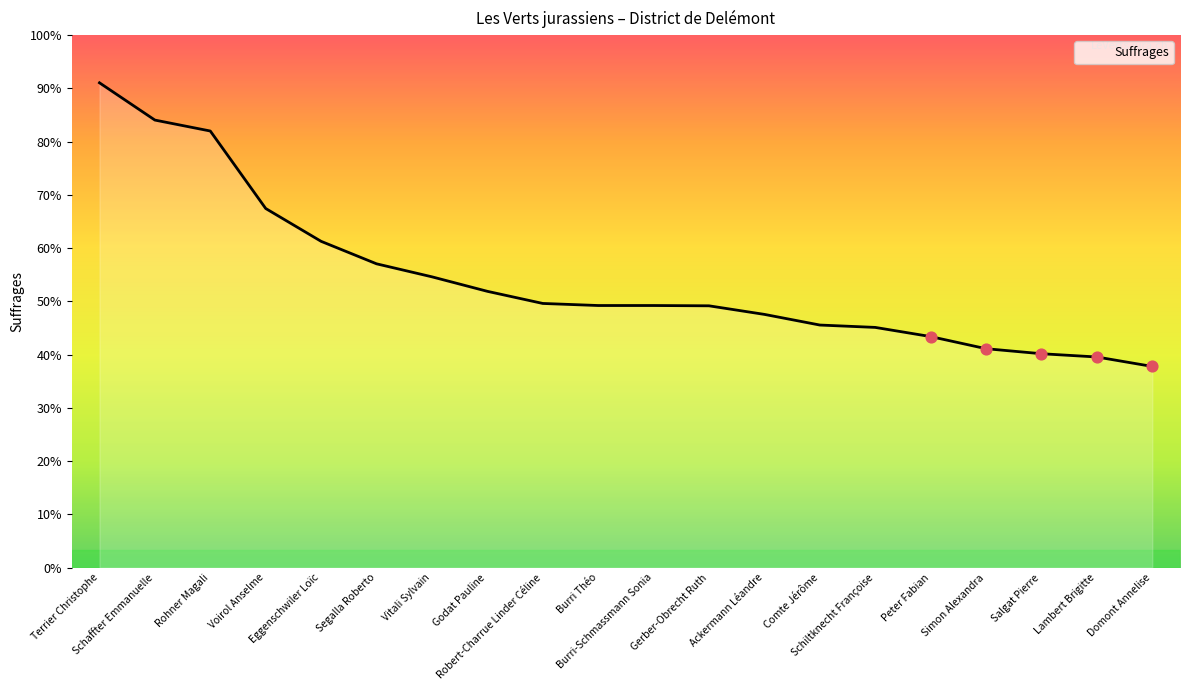

Between Lambert Brigitte and Burri-Schmassmann Sonia, which is larger?

Burri-Schmassmann Sonia